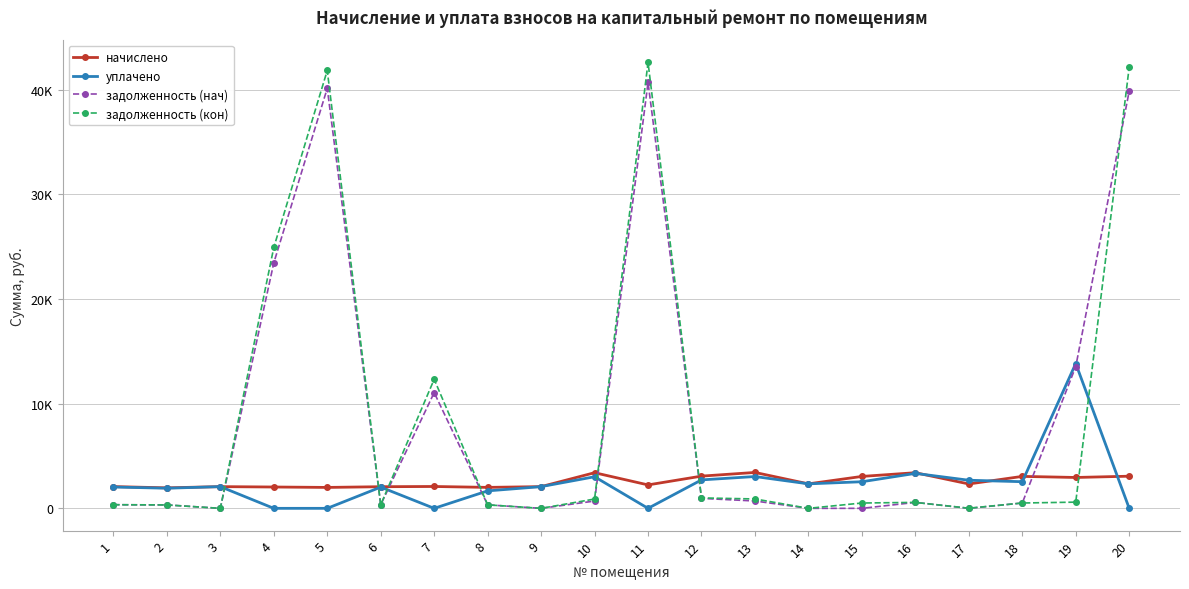

What is the average value of the задолженность (нач) series?

8677.4